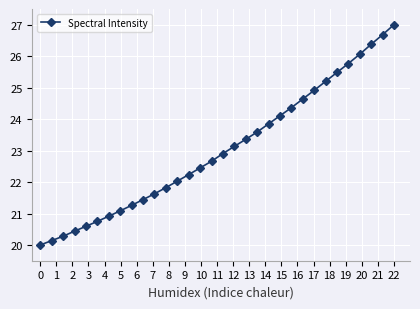

What is the sum of all values?

737.2